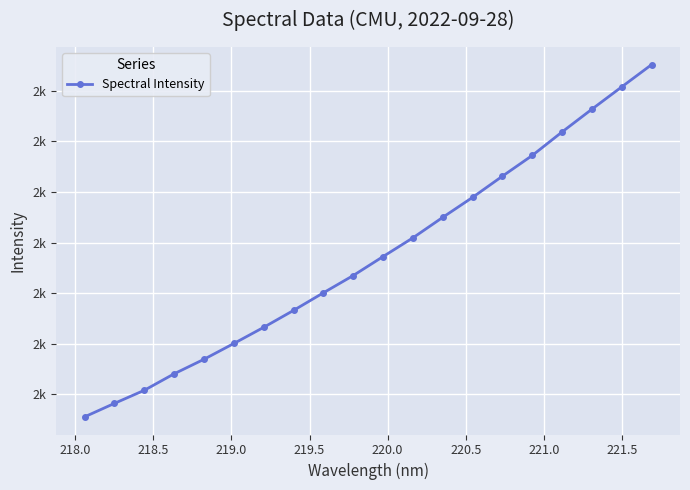

Does the chart display data point markers on the line(s)?

Yes